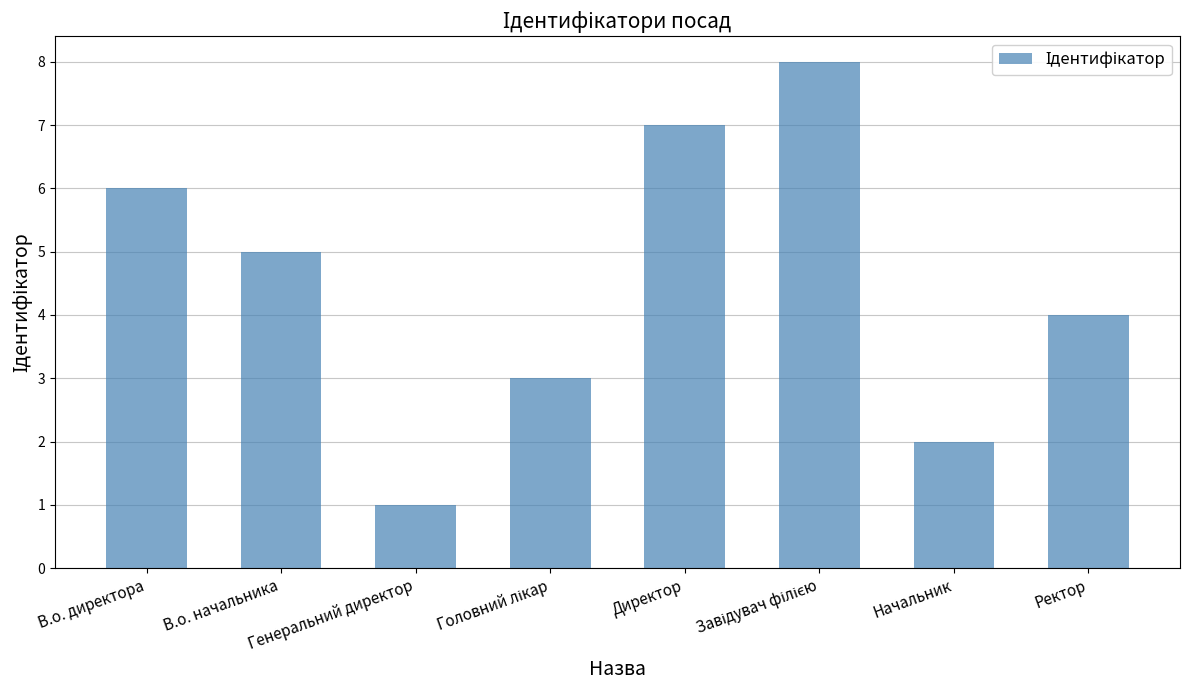

What is the value of the 1st bar from the left?

6